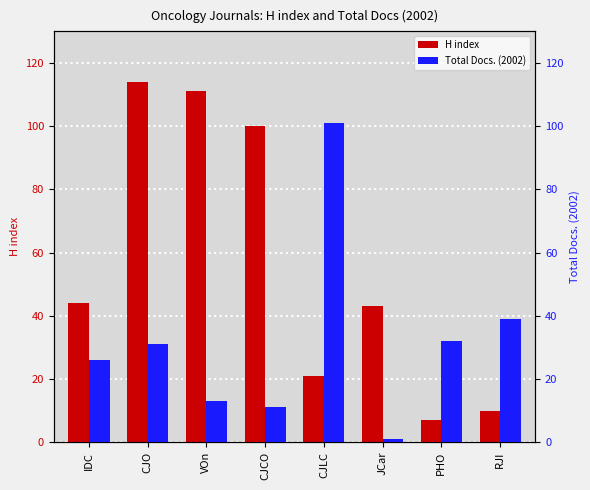

At CJCO, list the series in order from smallest to largest.

Total Docs. (2002), H index